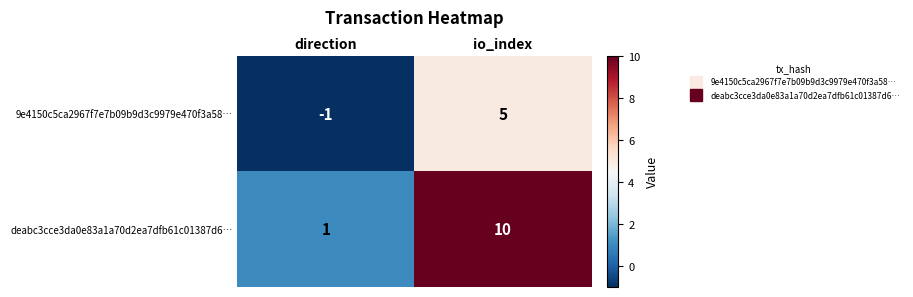

Count the number of data series in this chart.

2